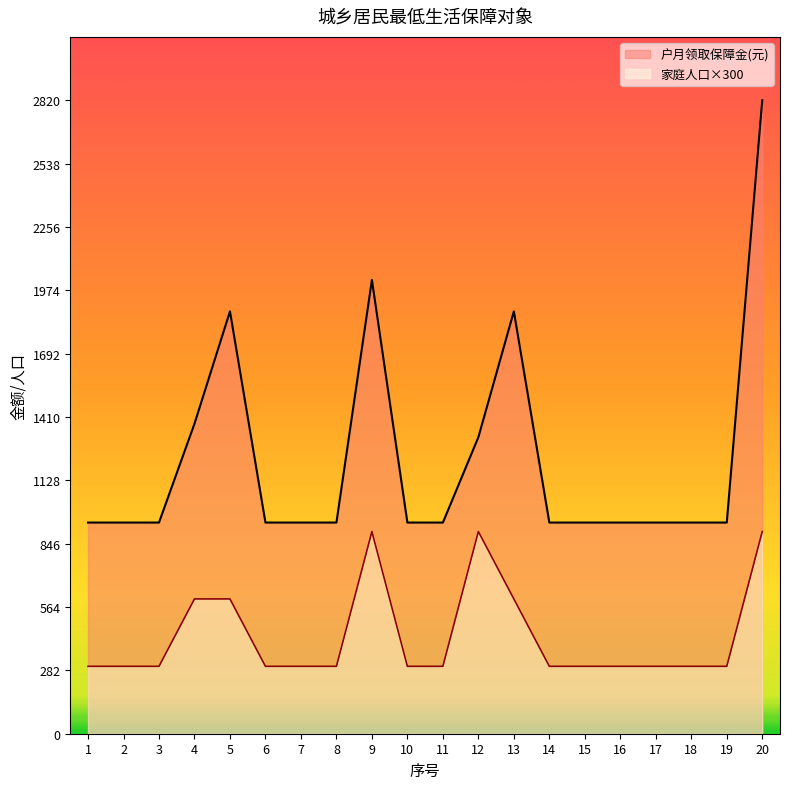

What is the total value across all series at 8?

1240